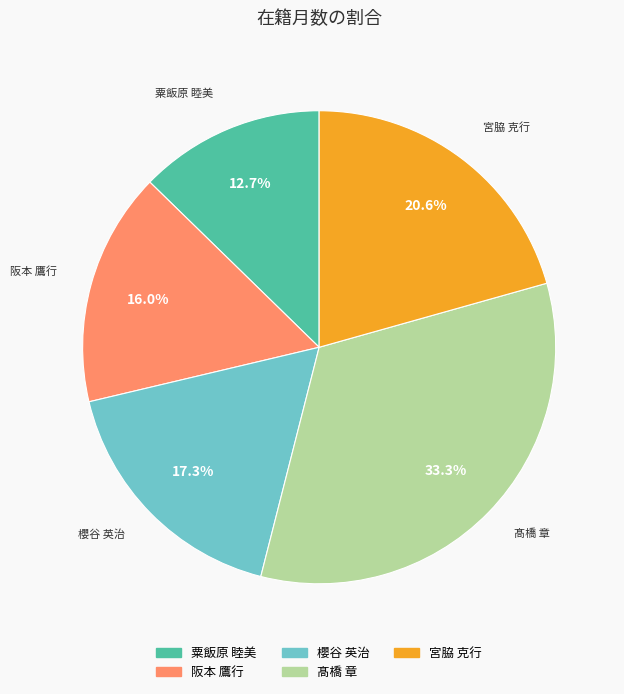

Rank the categories by value from lowest to highest.

粟飯原 睦美, 阪本 鷹行, 櫻谷 英治, 宮脇 克行, 髙橋 章